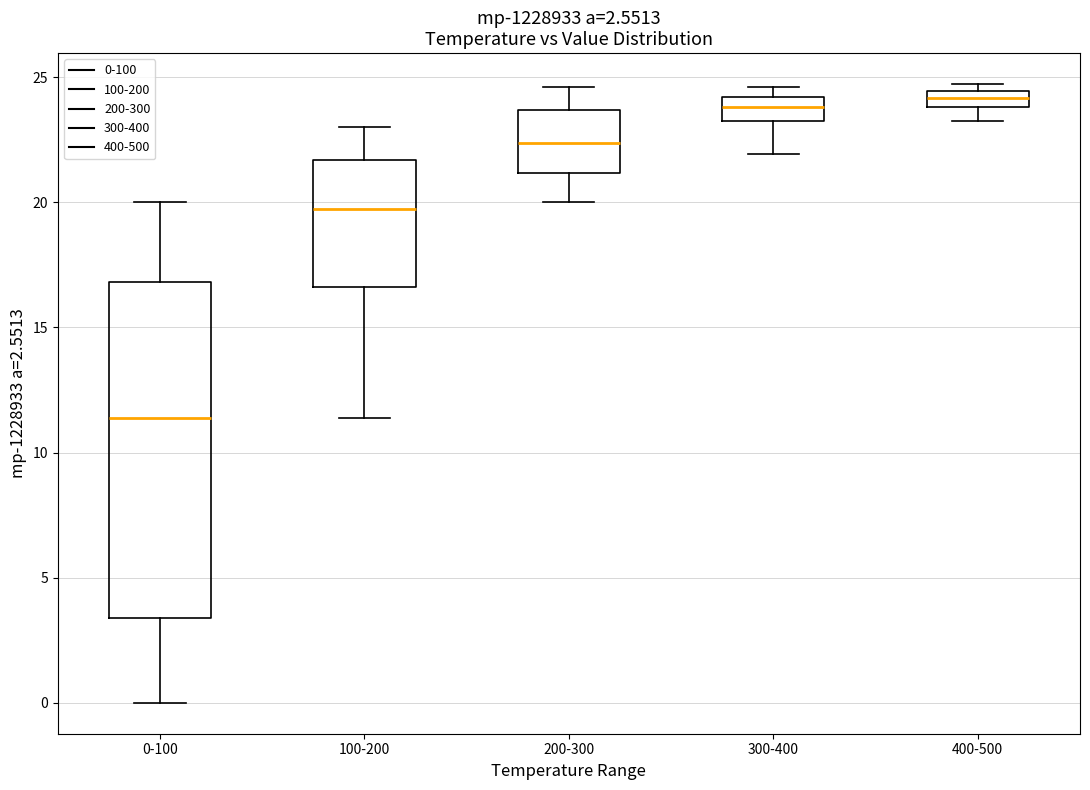

Which box has the lowest median line?

0-100